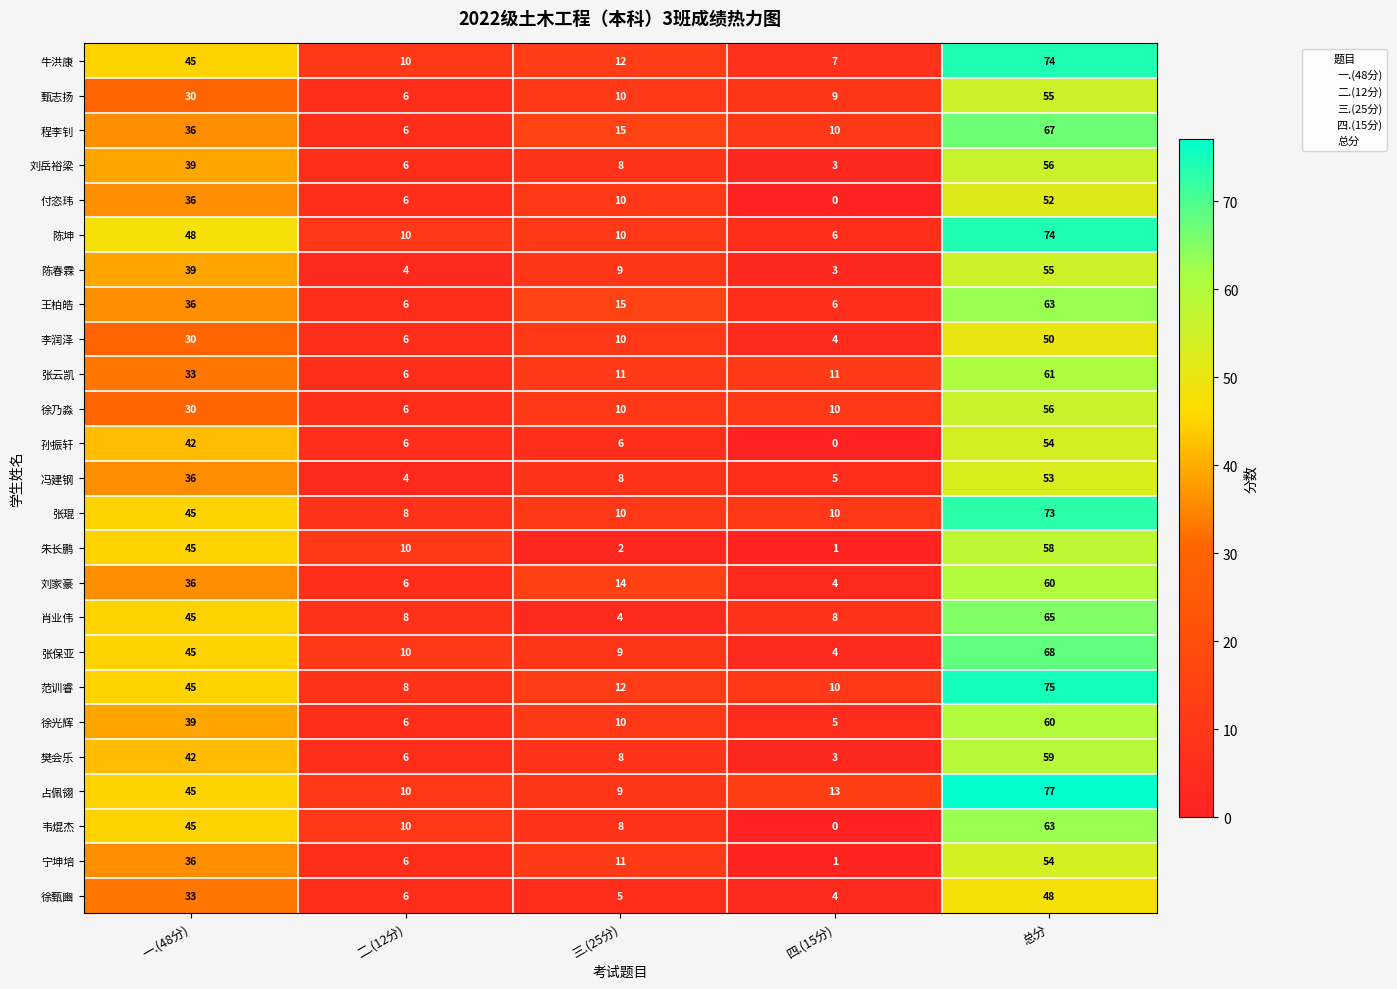

Which series has the largest total across all categories?

占佩翎